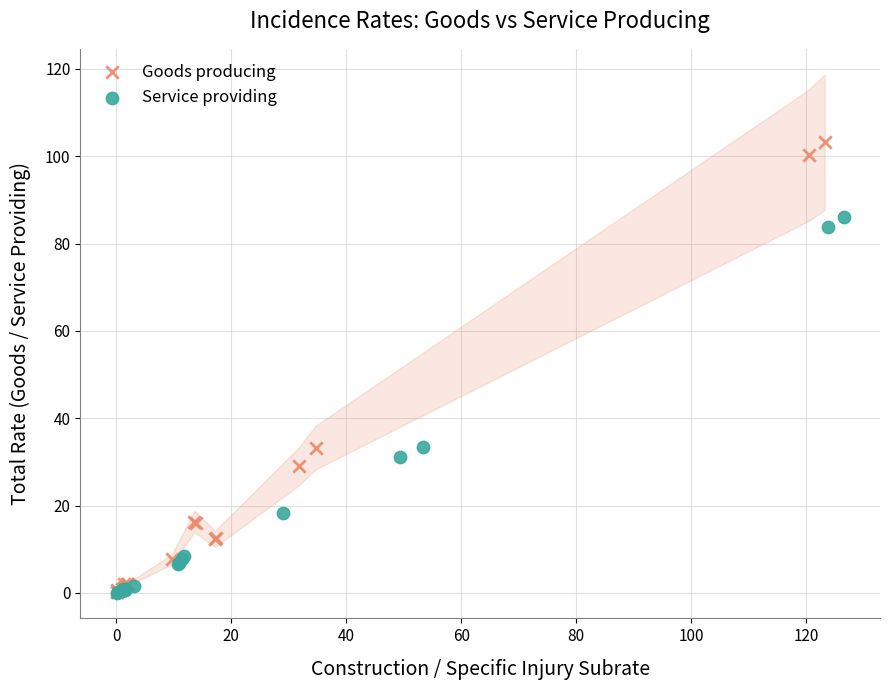

Which series has the largest Y range (max minus min)?

Goods producing